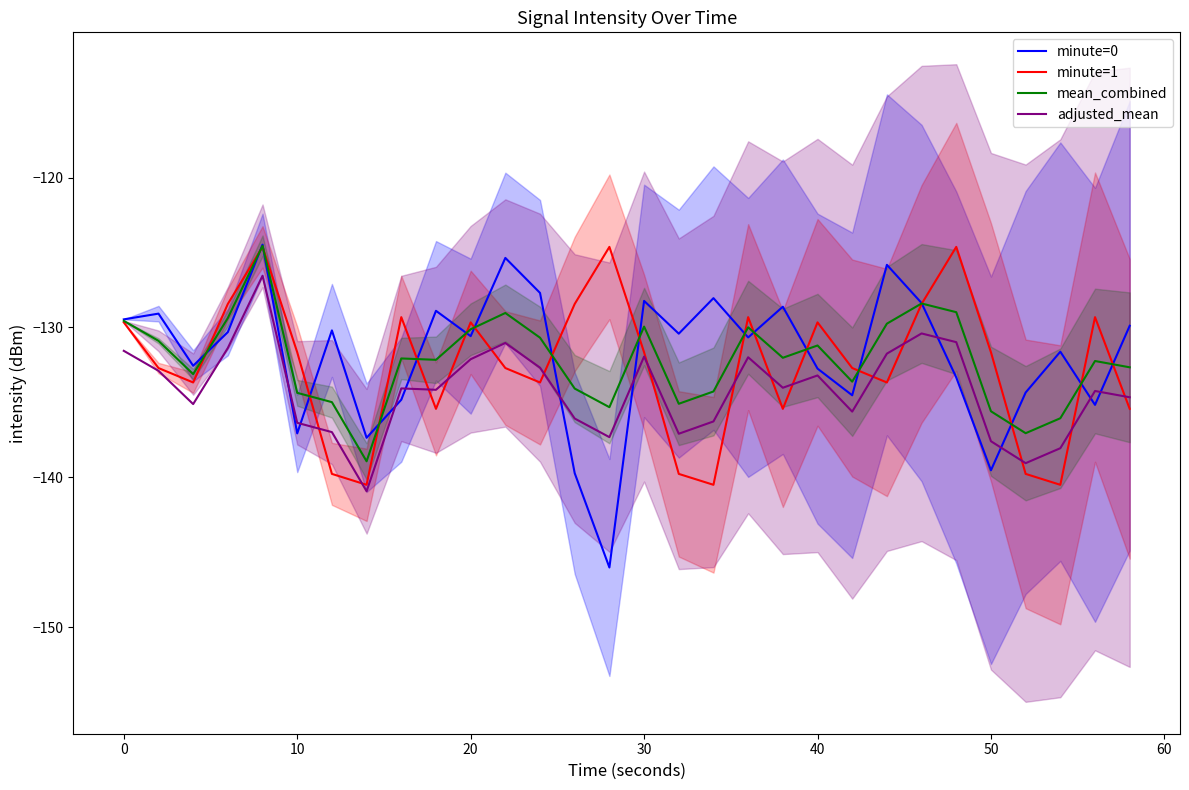

True or false: adjusted_mean has a value of -236.6 at 30.

False